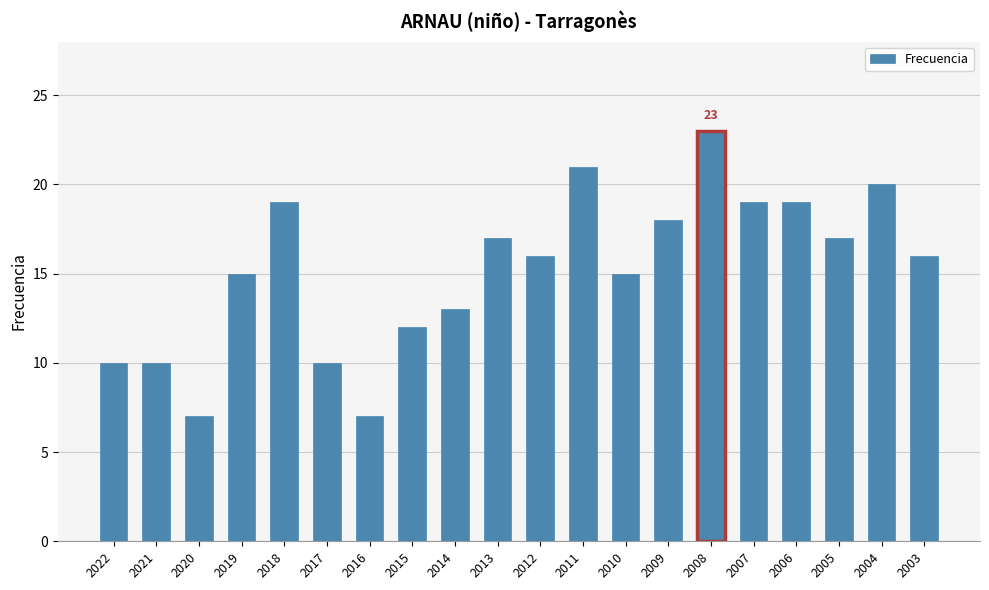

Which has a higher value, 2019 or 2009?

2009